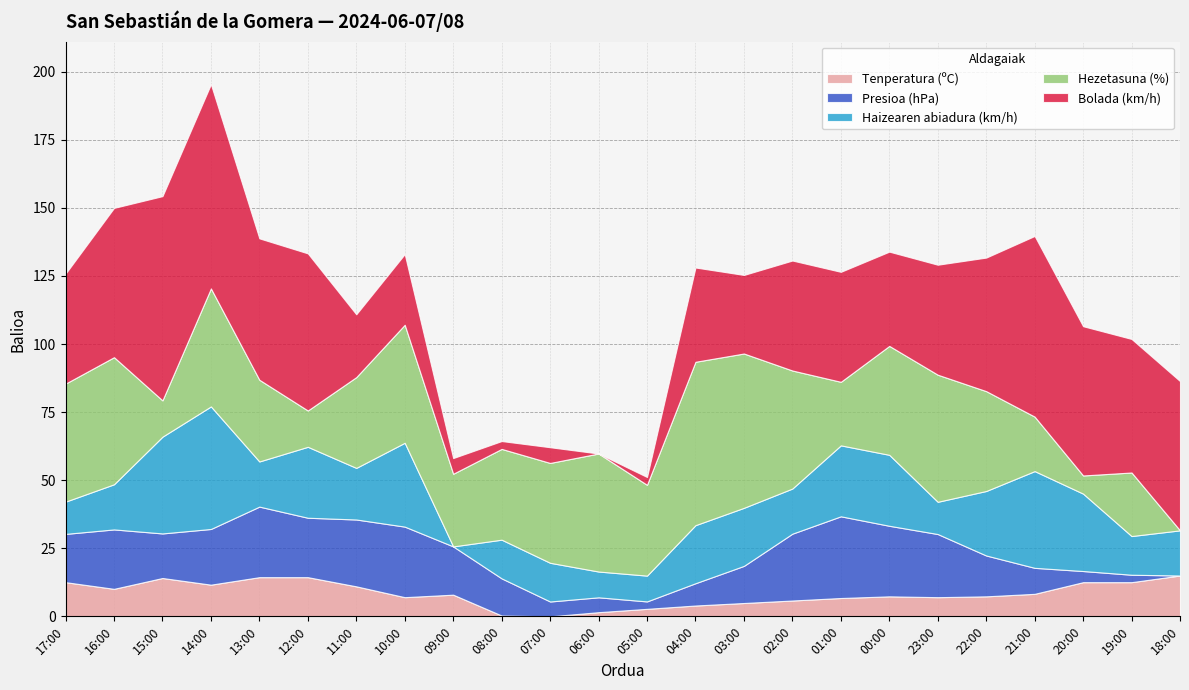

At which category is the sum across all series the highest?

14:00